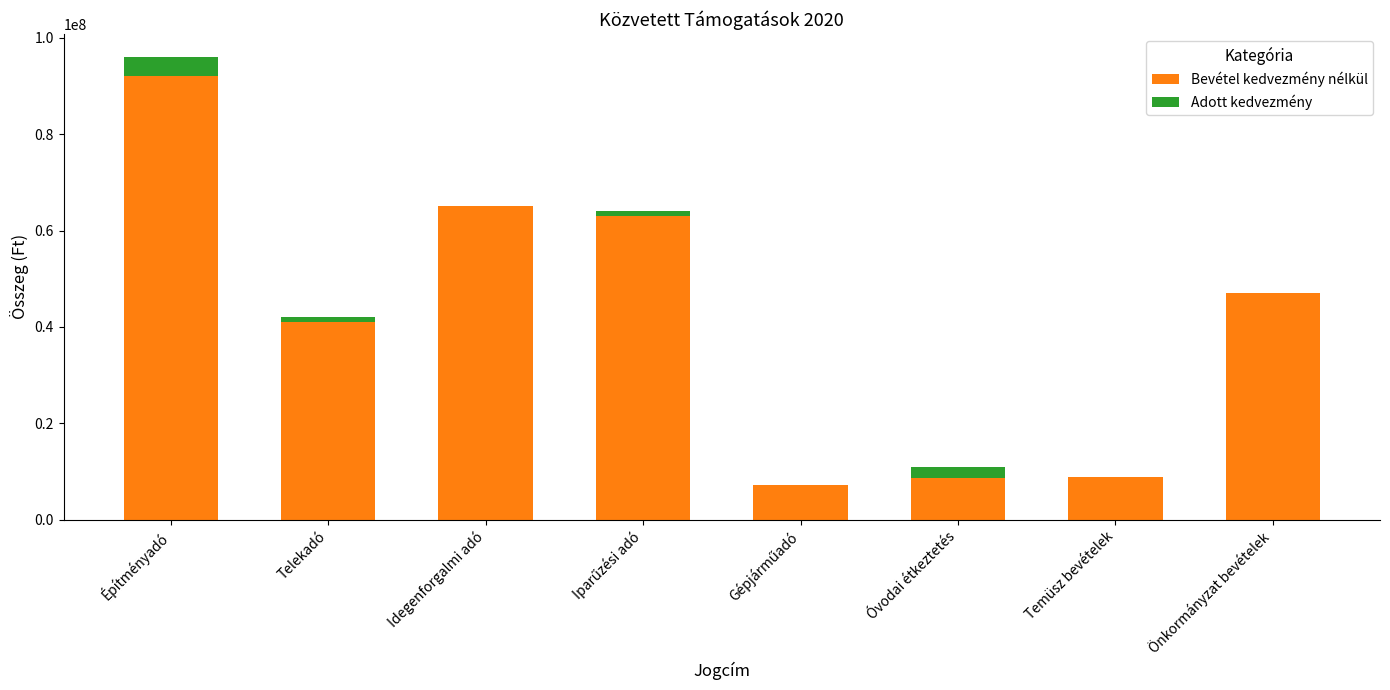

What is the total value across all series at Építményadó?

96000000